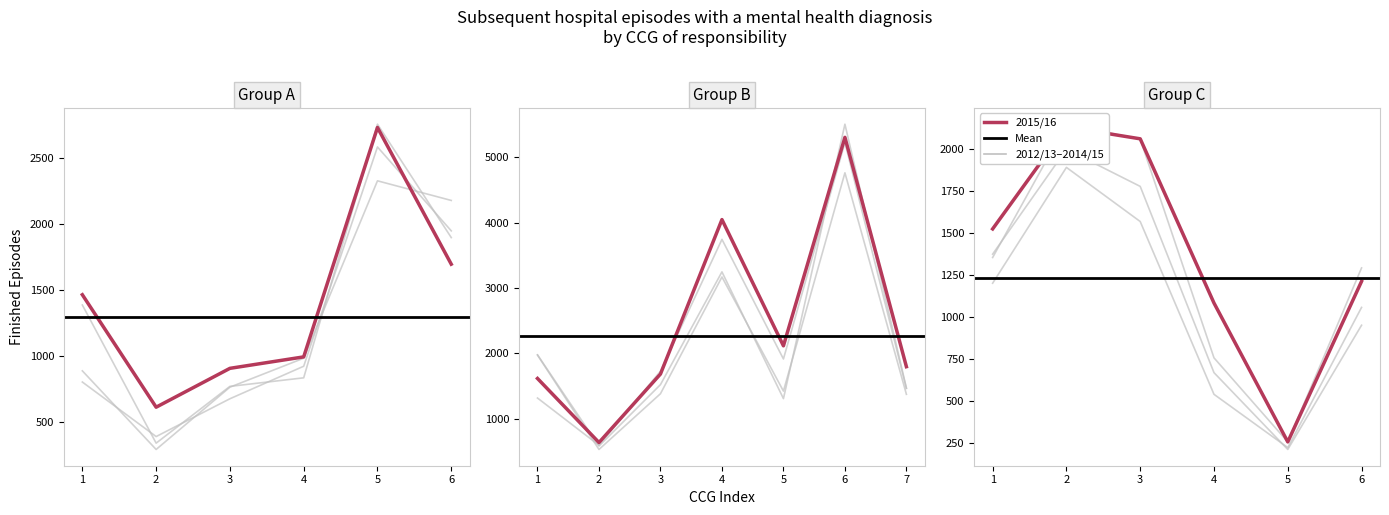

Is the value of 2013/14 at NHS Bradford Districts CCG greater than the value of 2014/15 at NHS Bracknell and Ascot CCG?

Yes